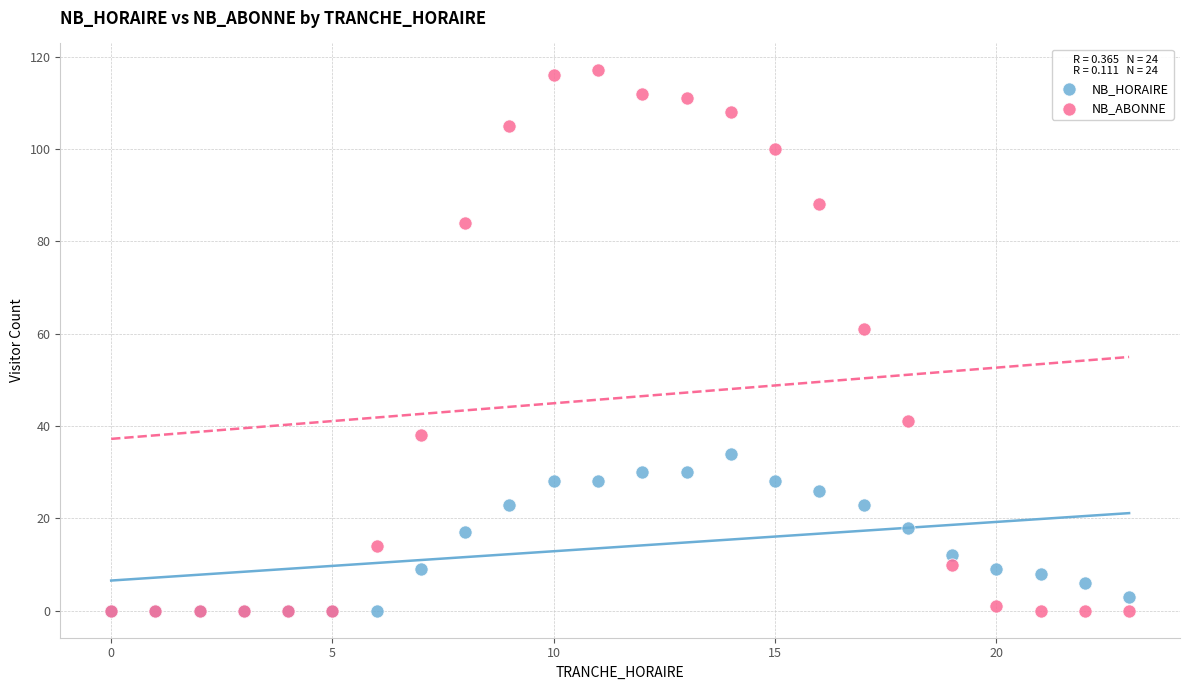

What are all the series names shown in the legend?

NB_HORAIRE, NB_ABONNE